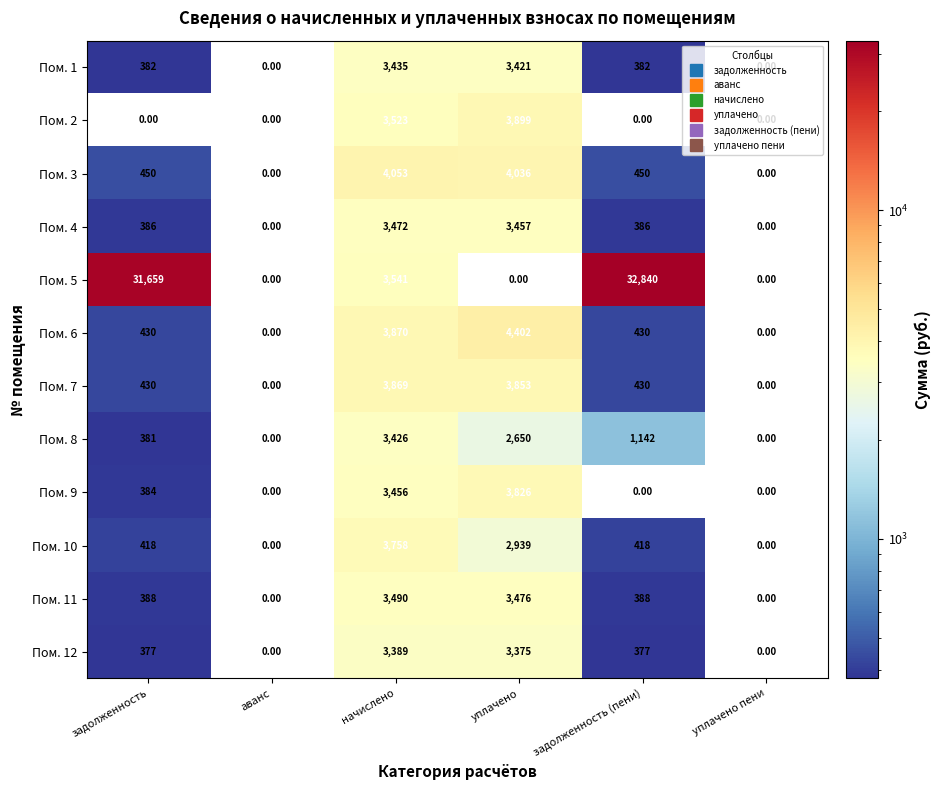

How many data points does each series have?

6